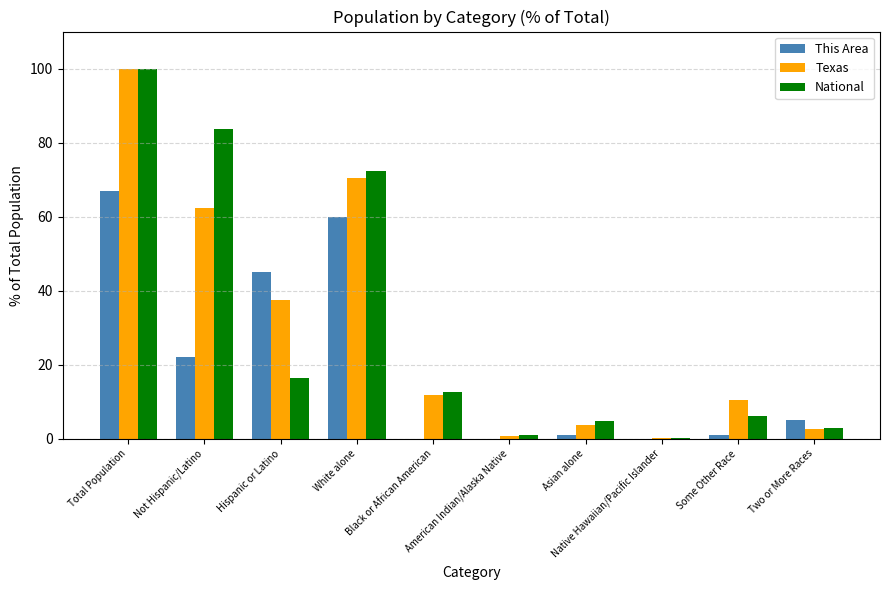

Which series changed the most between Not Hispanic/Latino and Native Hawaiian/Pacific Islander?

National